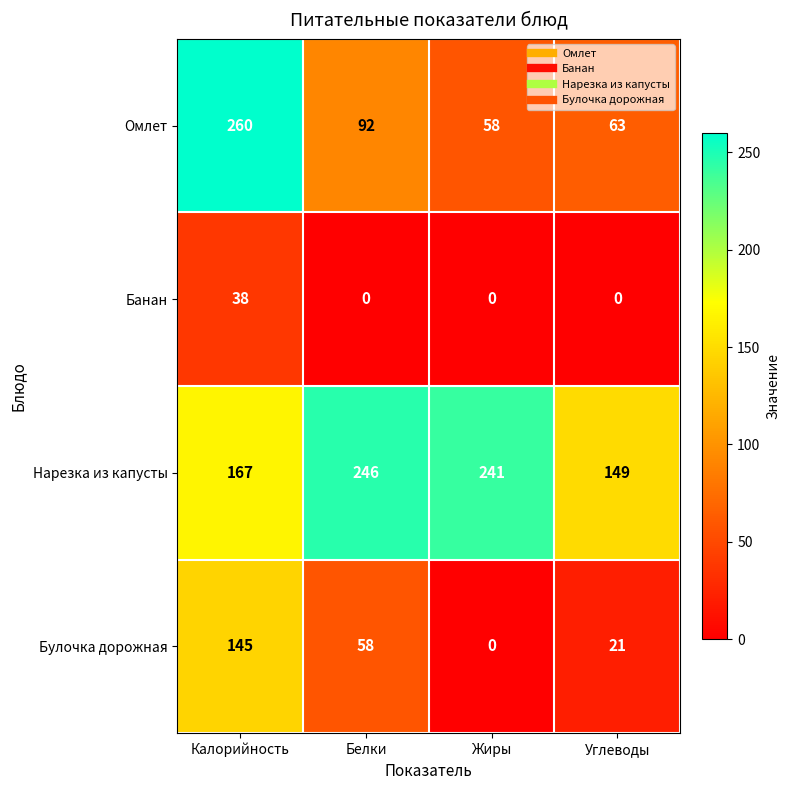

What is the approximate value of Булочка дорожная at Белки?

58